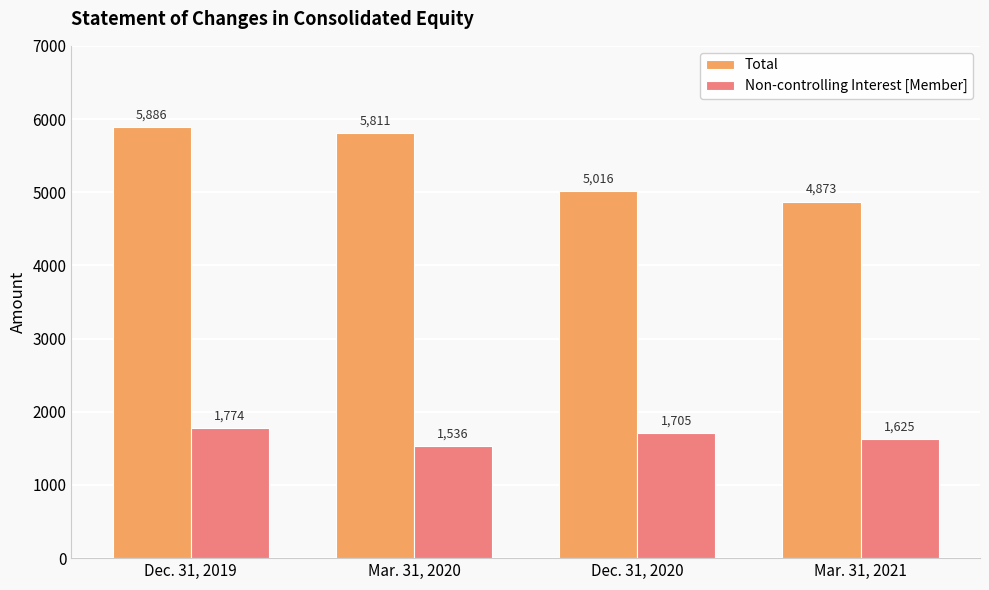

How many values in the Non-controlling Interest [Member] series are below 1705?

2